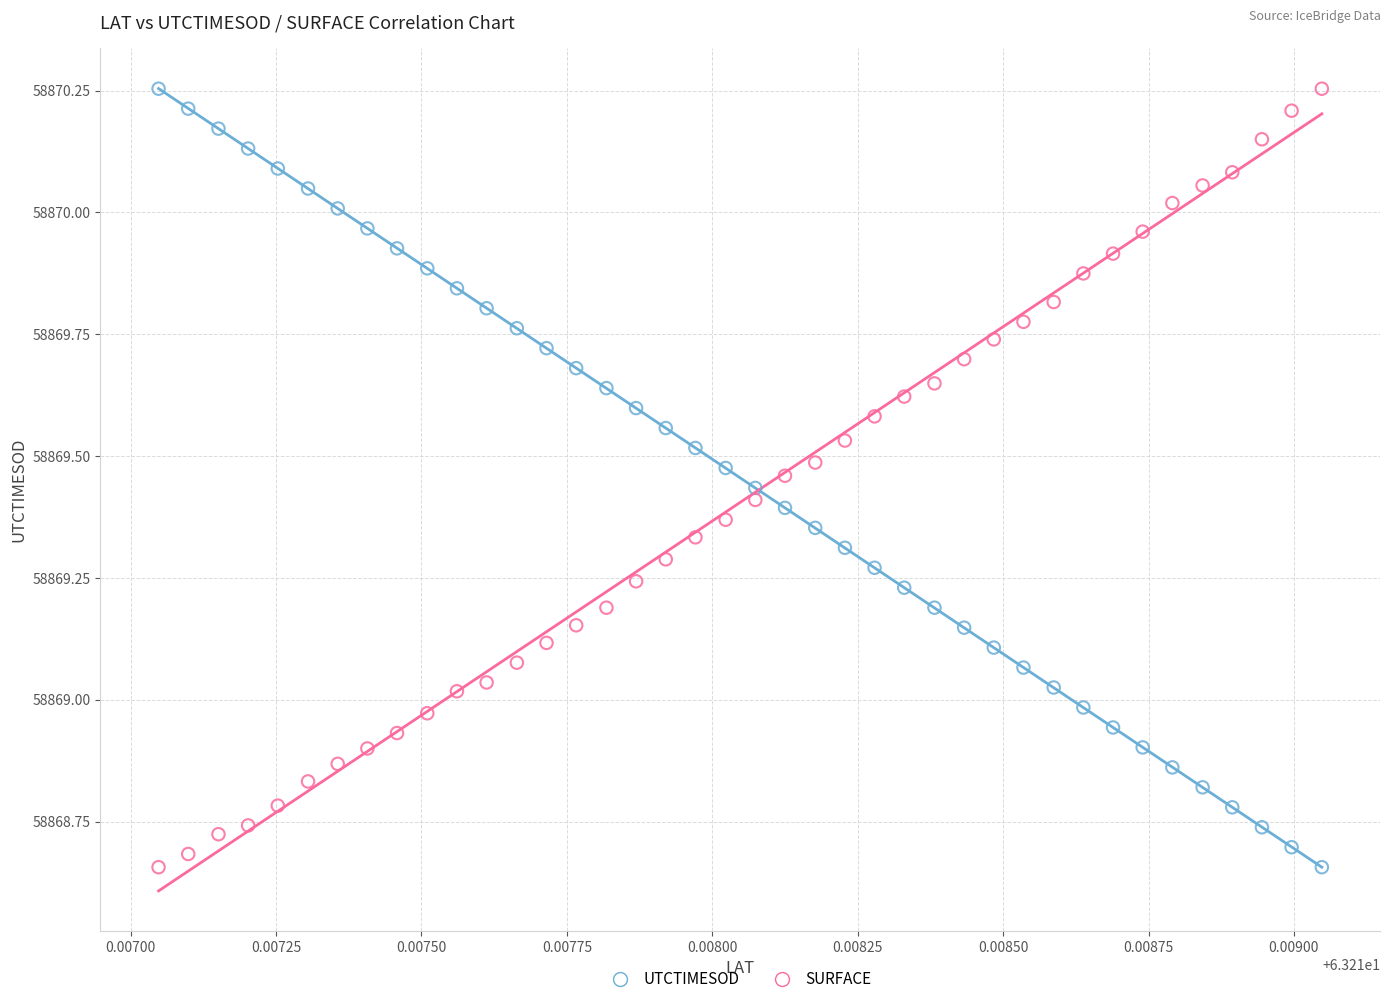

Across all data points, what is the range of Y values (max minus min)?

1.6